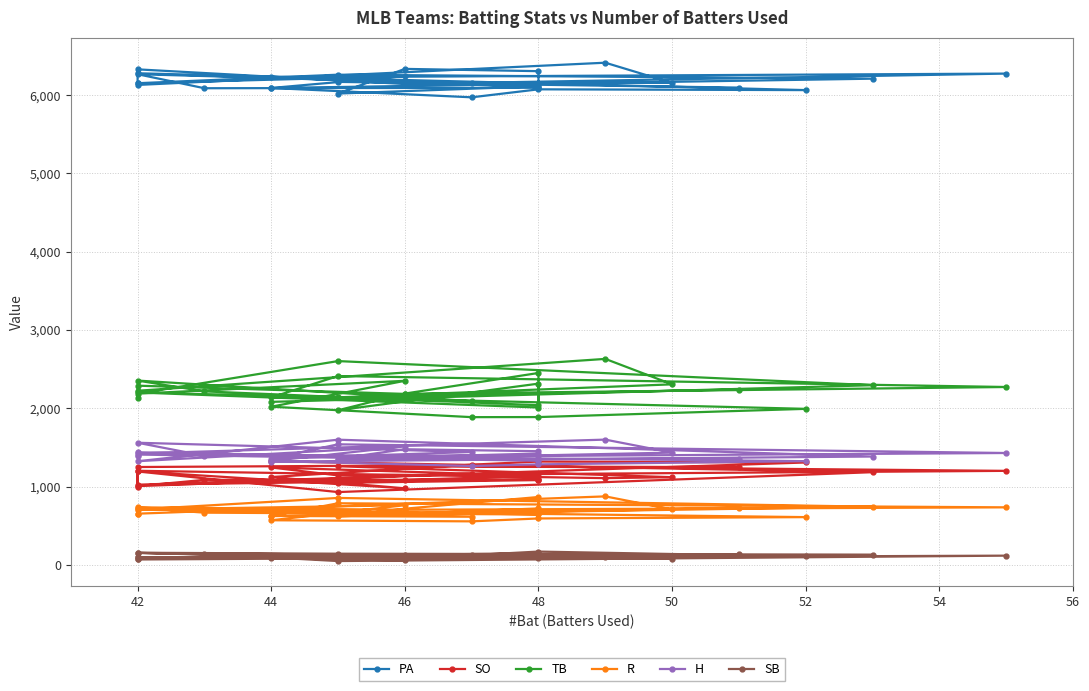

Is this an area chart (filled region under the line)?

No